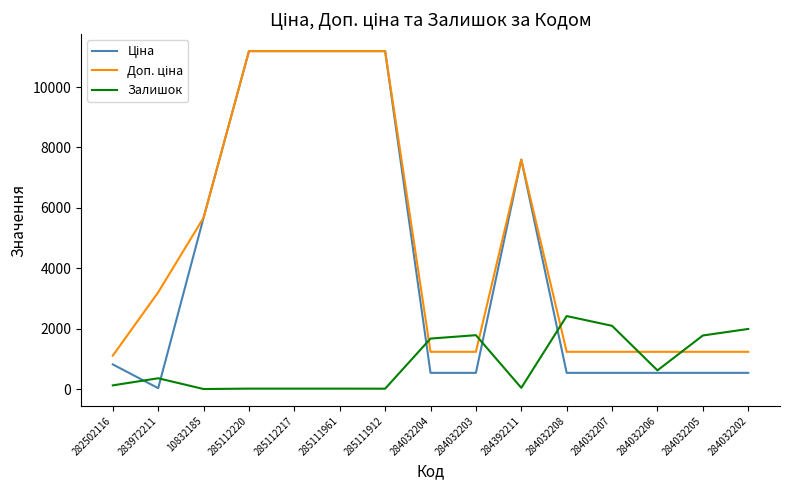

Is it true that Залишок equals 1674.0 at 284032204?

True